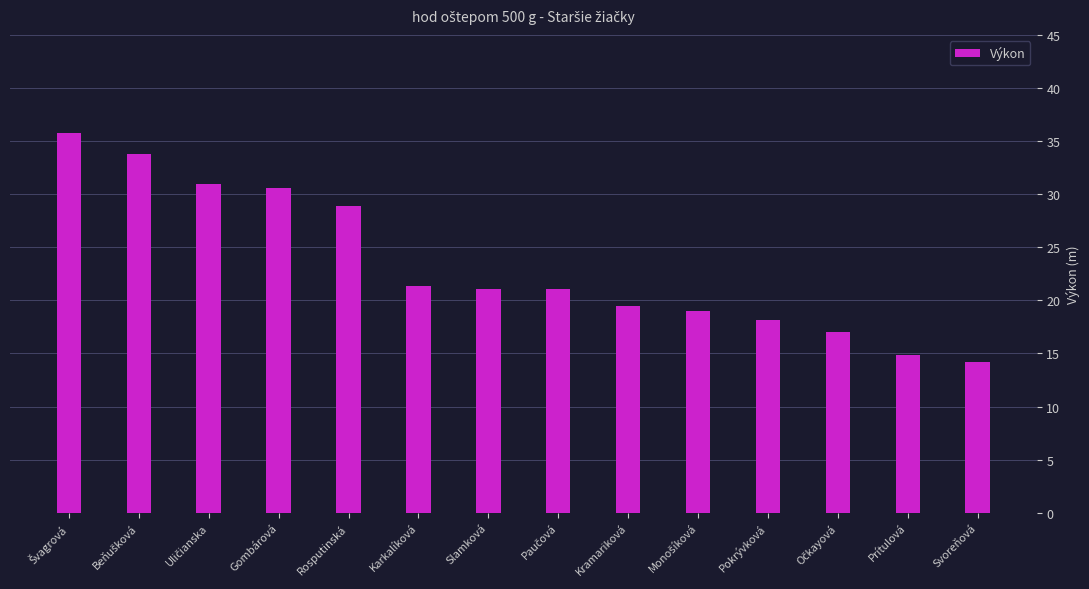

The value at Kramariková is 19.5. True or false?

True